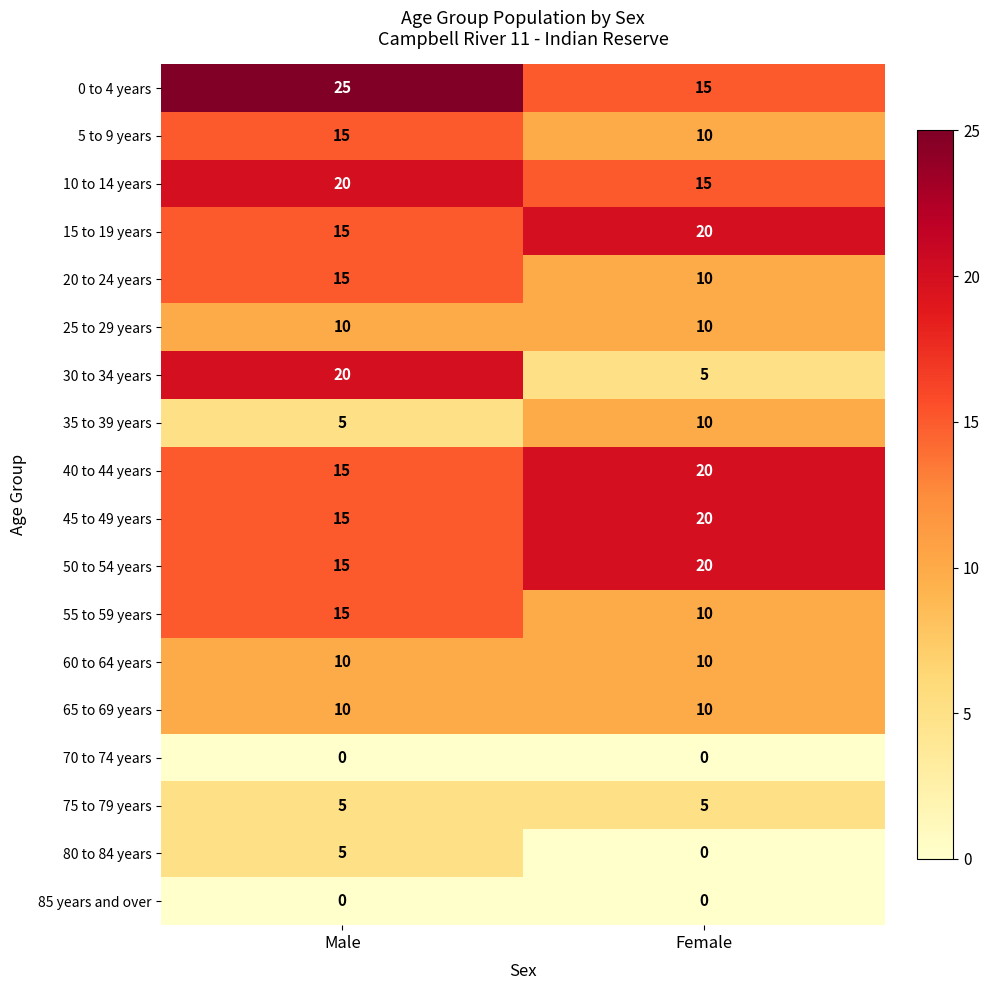

What is the sum of the 20 to 24 years values at Female and Male?

25